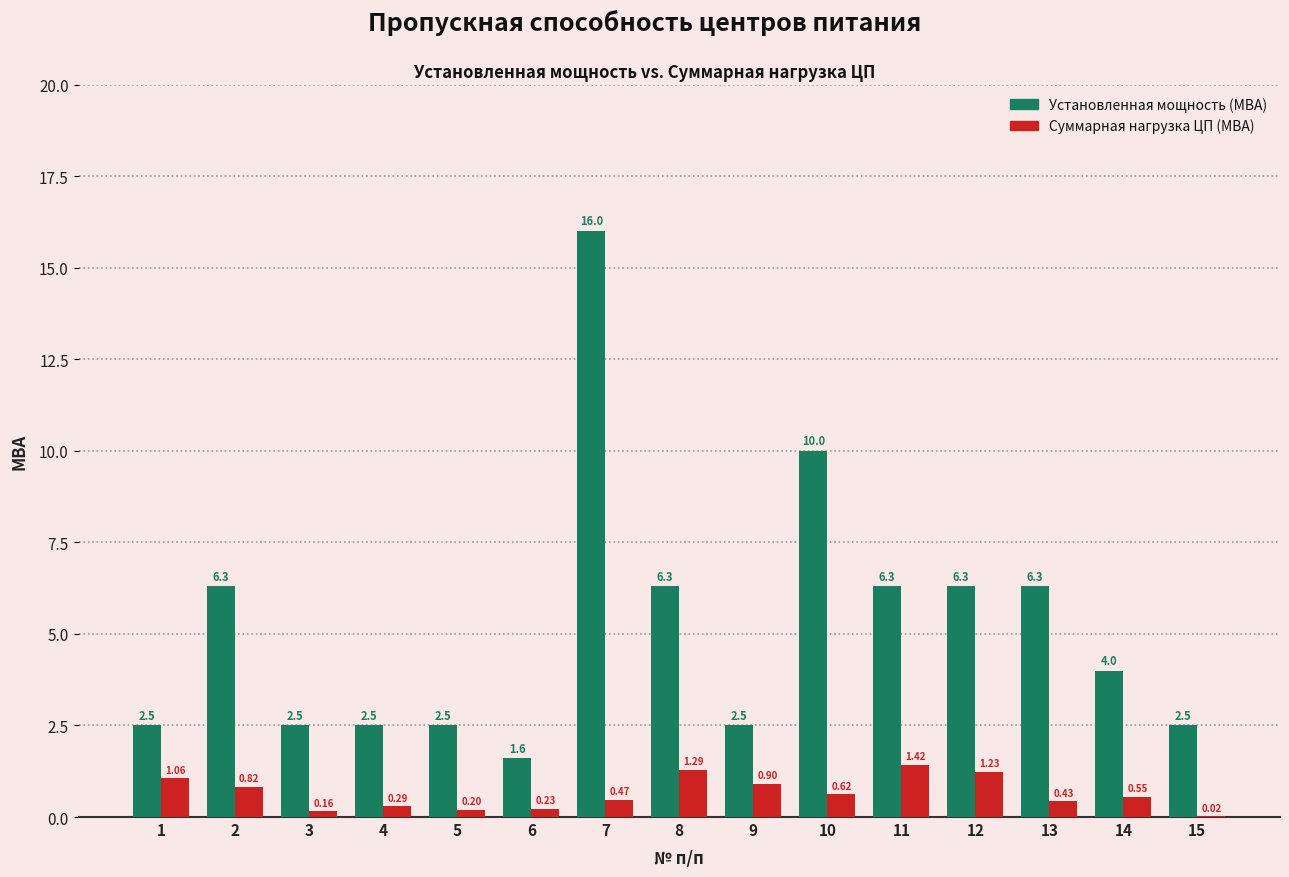

At which category is the sum across all series the highest?

7